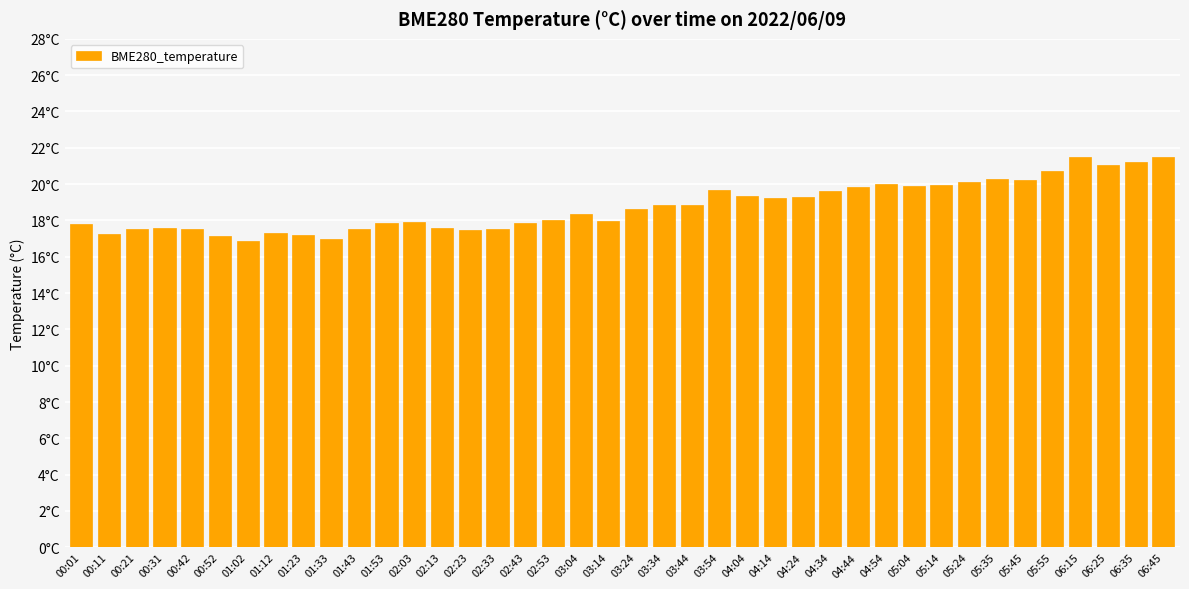

List the labels in order of value, largest first.

06:45, 06:15, 06:35, 06:25, 05:55, 05:35, 05:45, 05:24, 04:54, 05:14, 05:04, 04:44, 03:54, 04:34, 04:04, 04:24, 04:14, 03:34, 03:44, 03:24, 03:04, 02:53, 03:14, 02:03, 01:53, 02:43, 00:01, 00:31, 02:13, 00:42, 02:33, 00:21, 01:43, 02:23, 01:12, 00:11, 01:23, 00:52, 01:33, 01:02